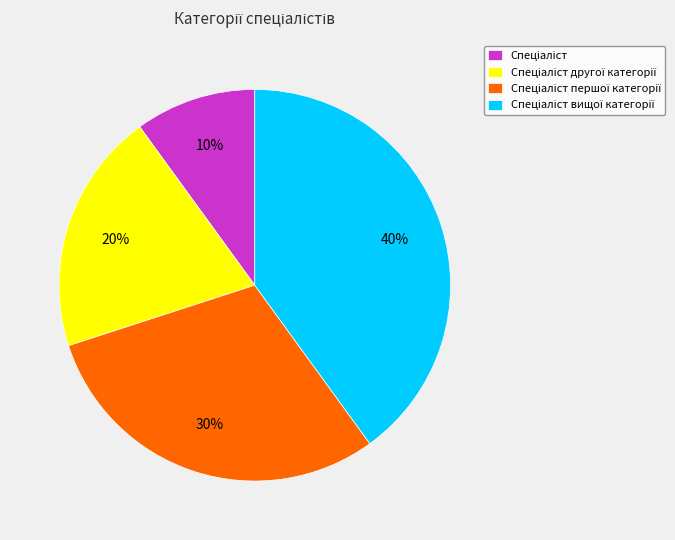

To the nearest percent, what is the average slice percentage?

25%